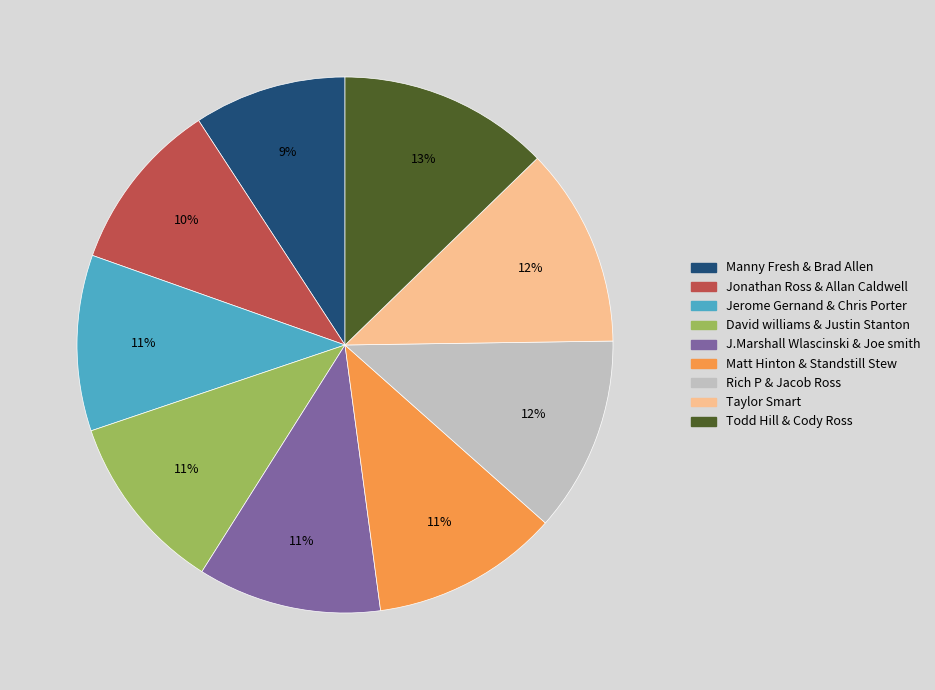

To the nearest percent, what is the difference between the largest and smallest slice percentages?

4%